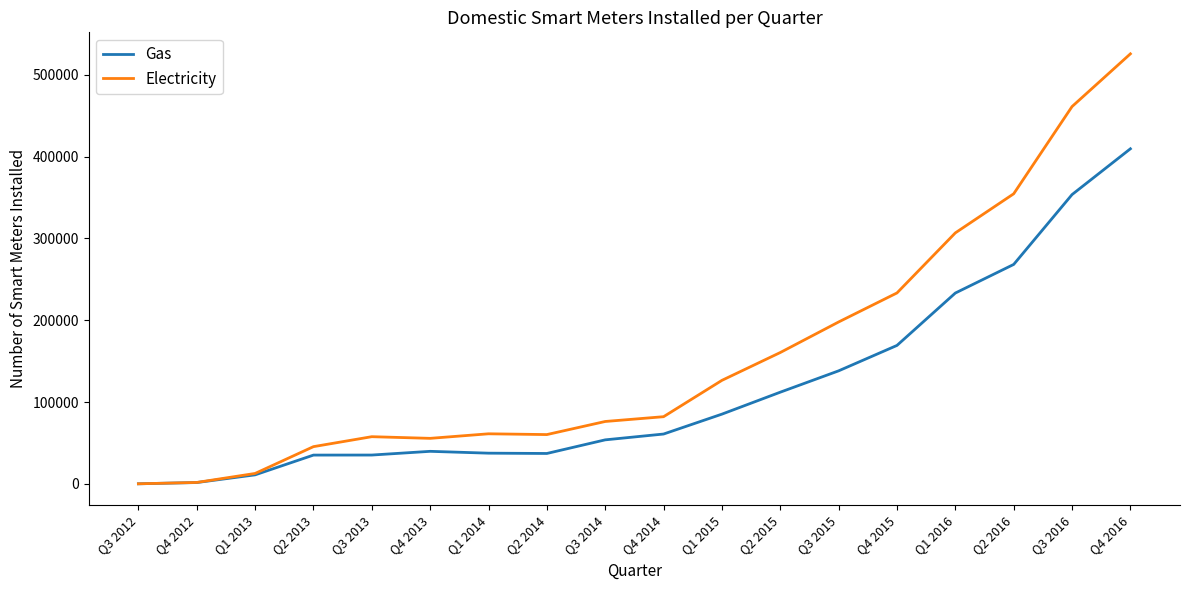

What are all the series names shown in the legend?

Gas, Electricity